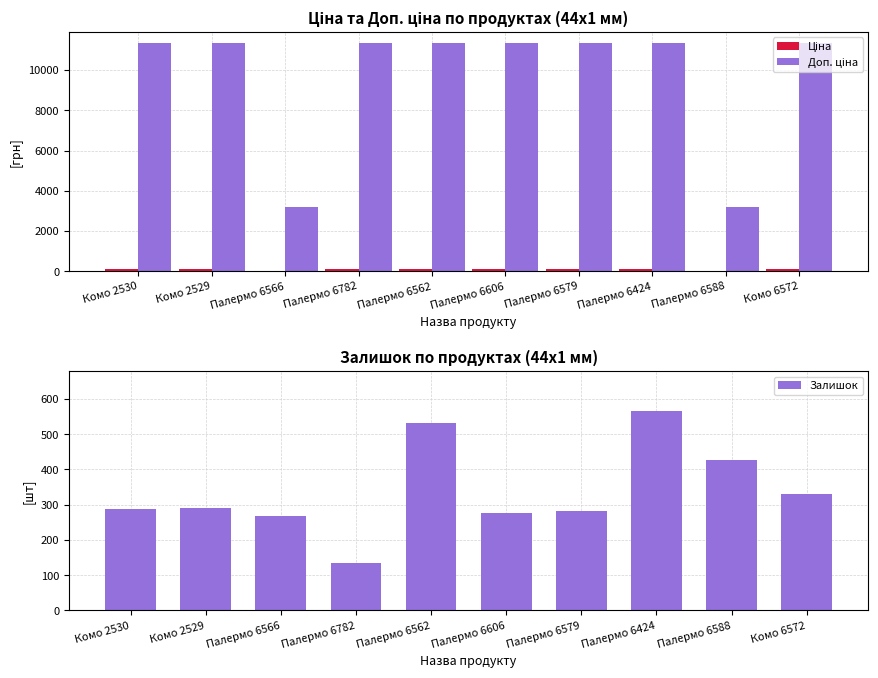

The value of Доп. ціна at Палермо 6782 is 11334.0. True or false?

True